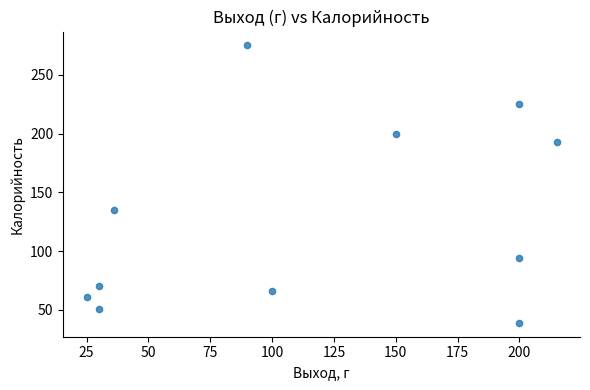

What Y value in the scatter plot is closest to 157?

135